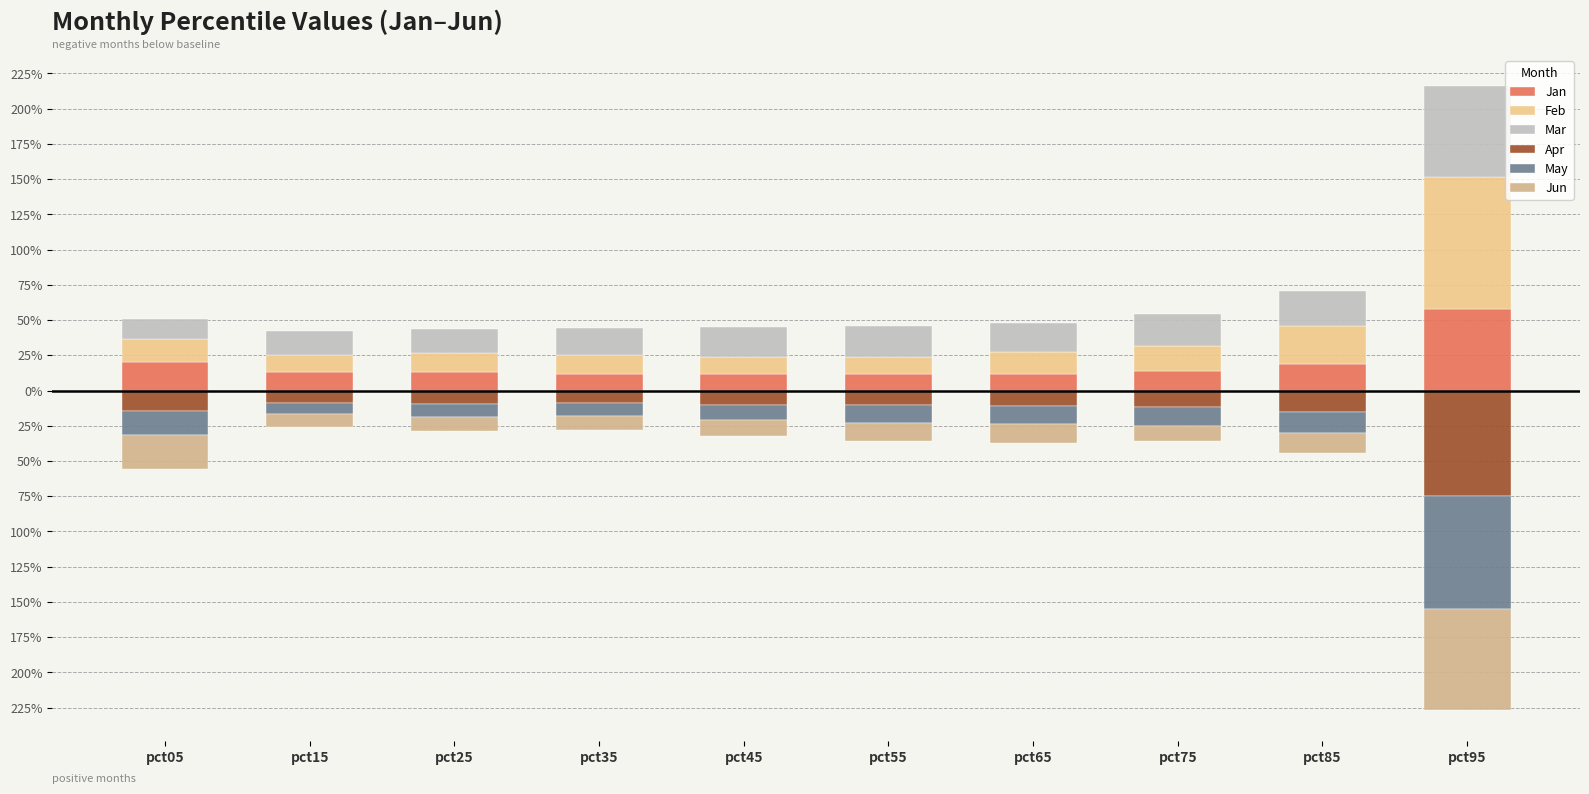

At which label is Jun closest to 0?

pct15